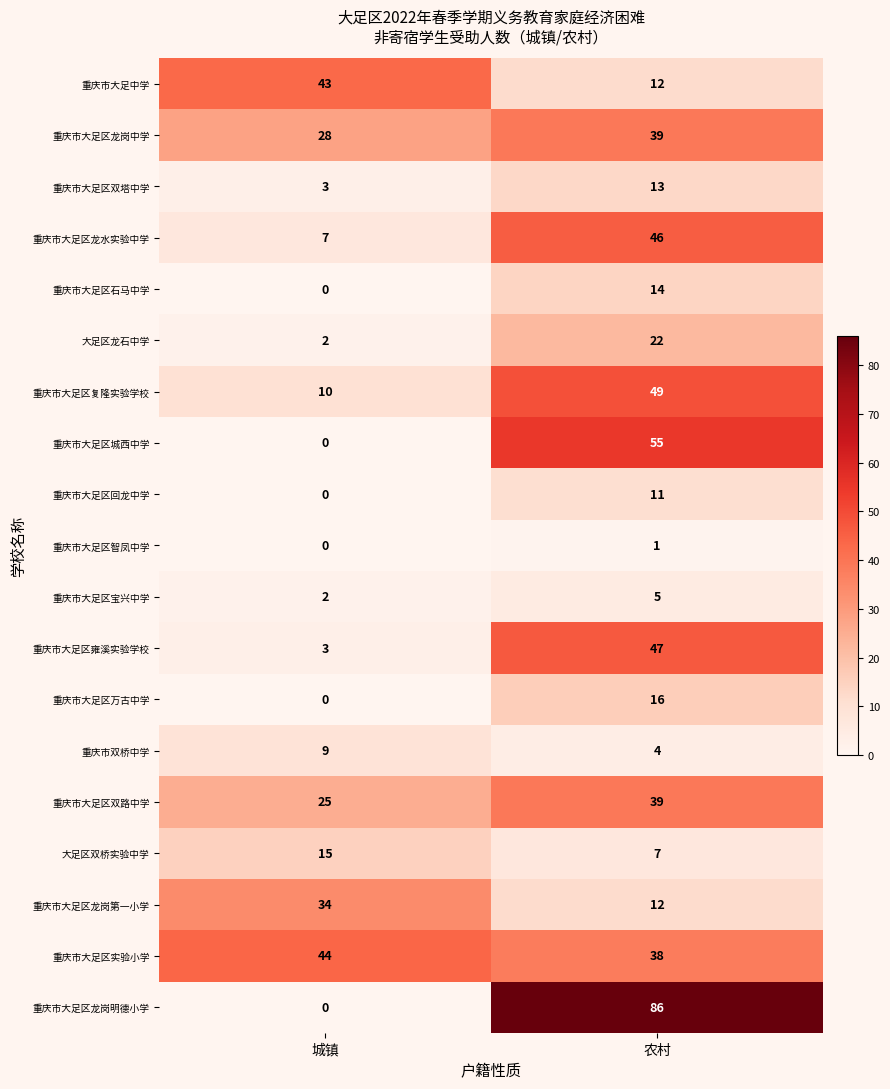

What is the total value across all series at 城镇?

225